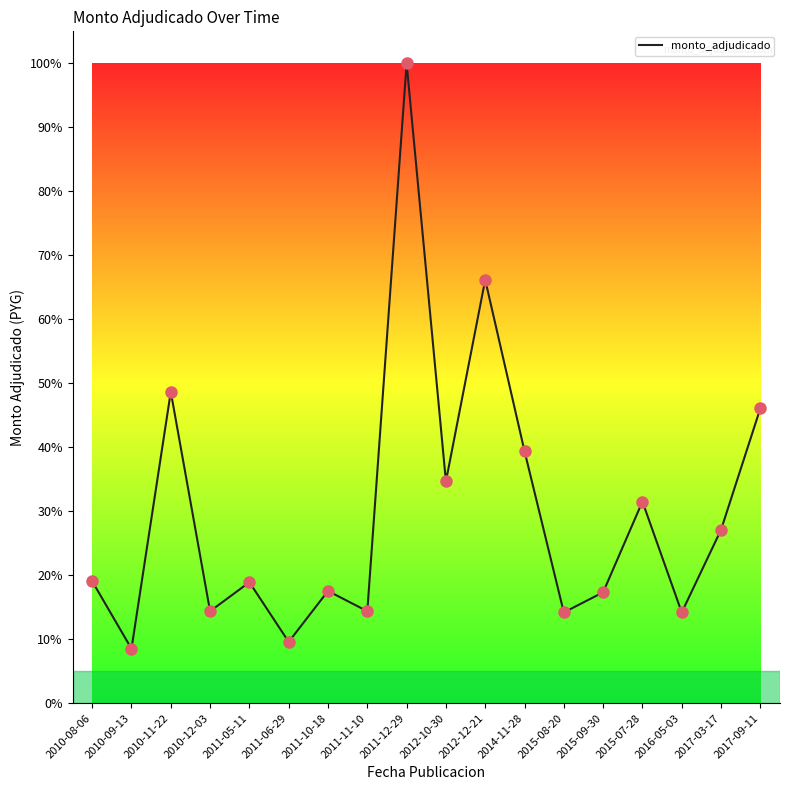

Between 2015-08-20 and 2016-05-03, which is larger?

2015-08-20